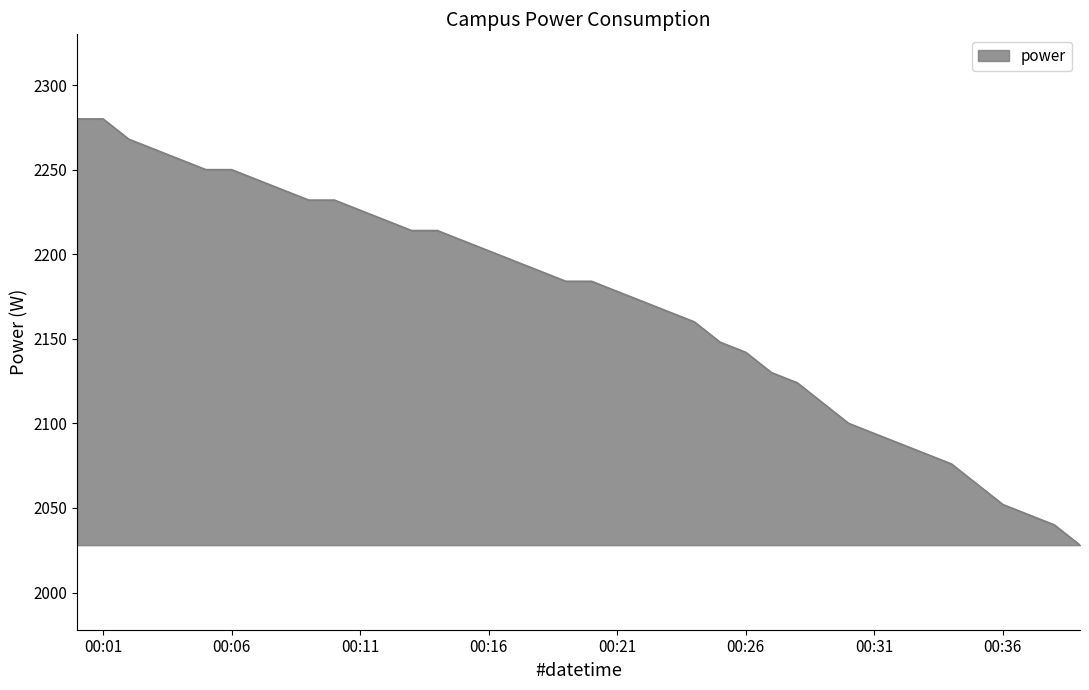

What is the smallest value displayed?

2028